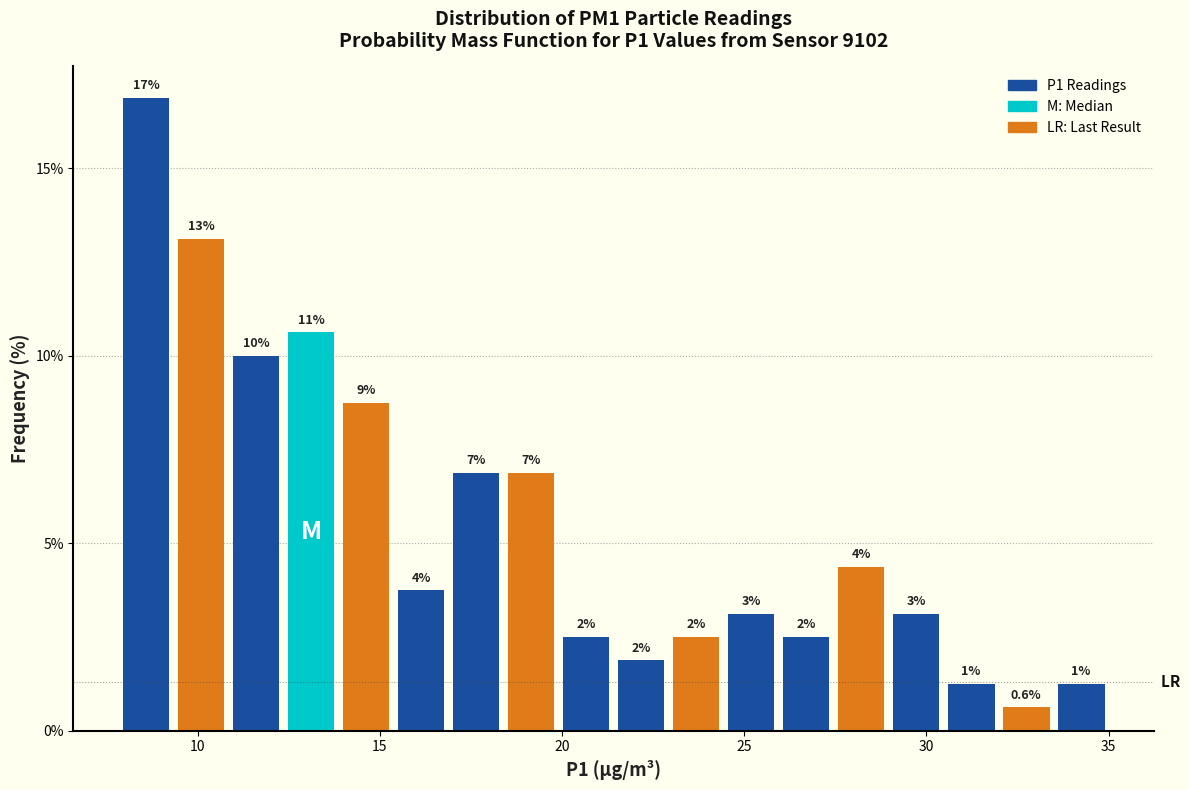

Read against the x-axis, roughly where is the centre of the tallest bar?

8.5